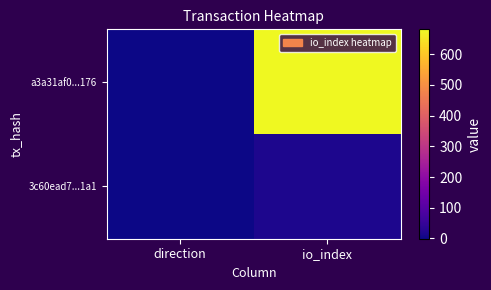

Which series has the widest spread of values?

a3a31af0...176